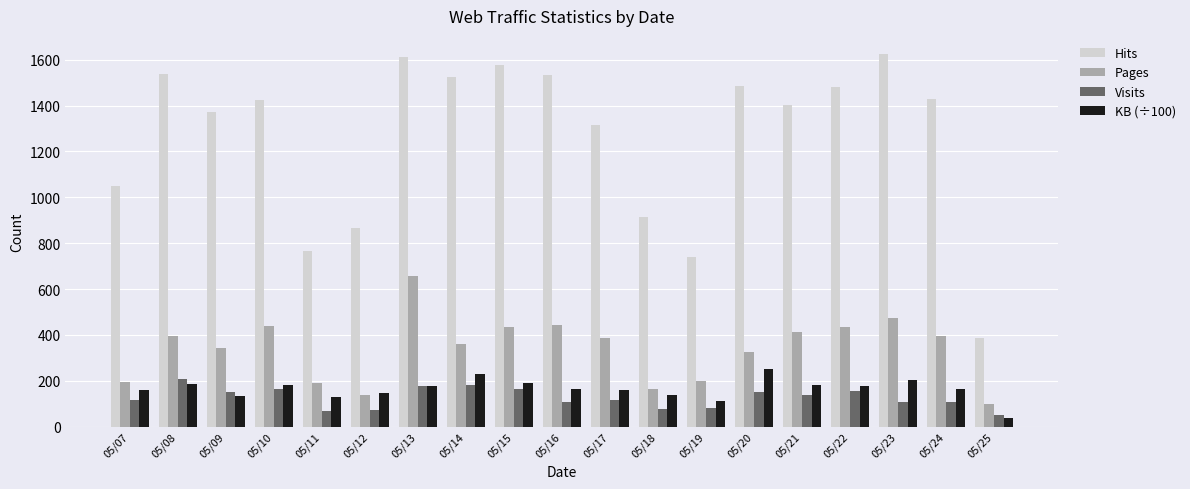

What is the value of the Pages bar at the 19th from the left?

98.0